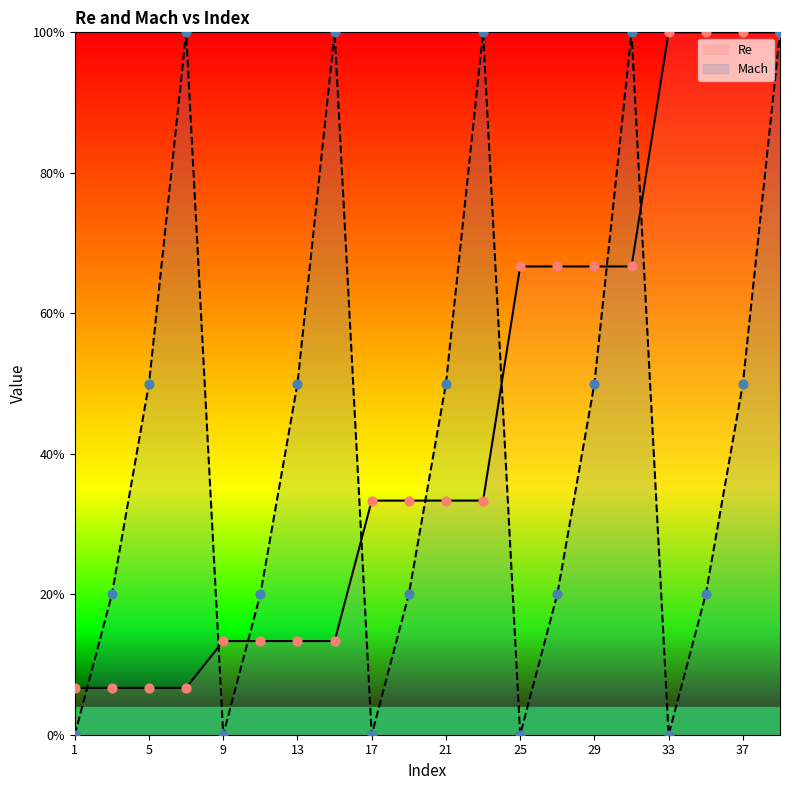

Which series reaches the maximum Y coordinate?

Re